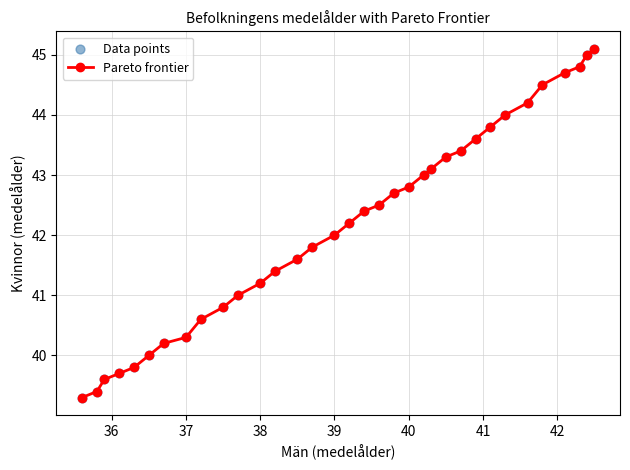

What is the value of the 17th point from the left?

42.2